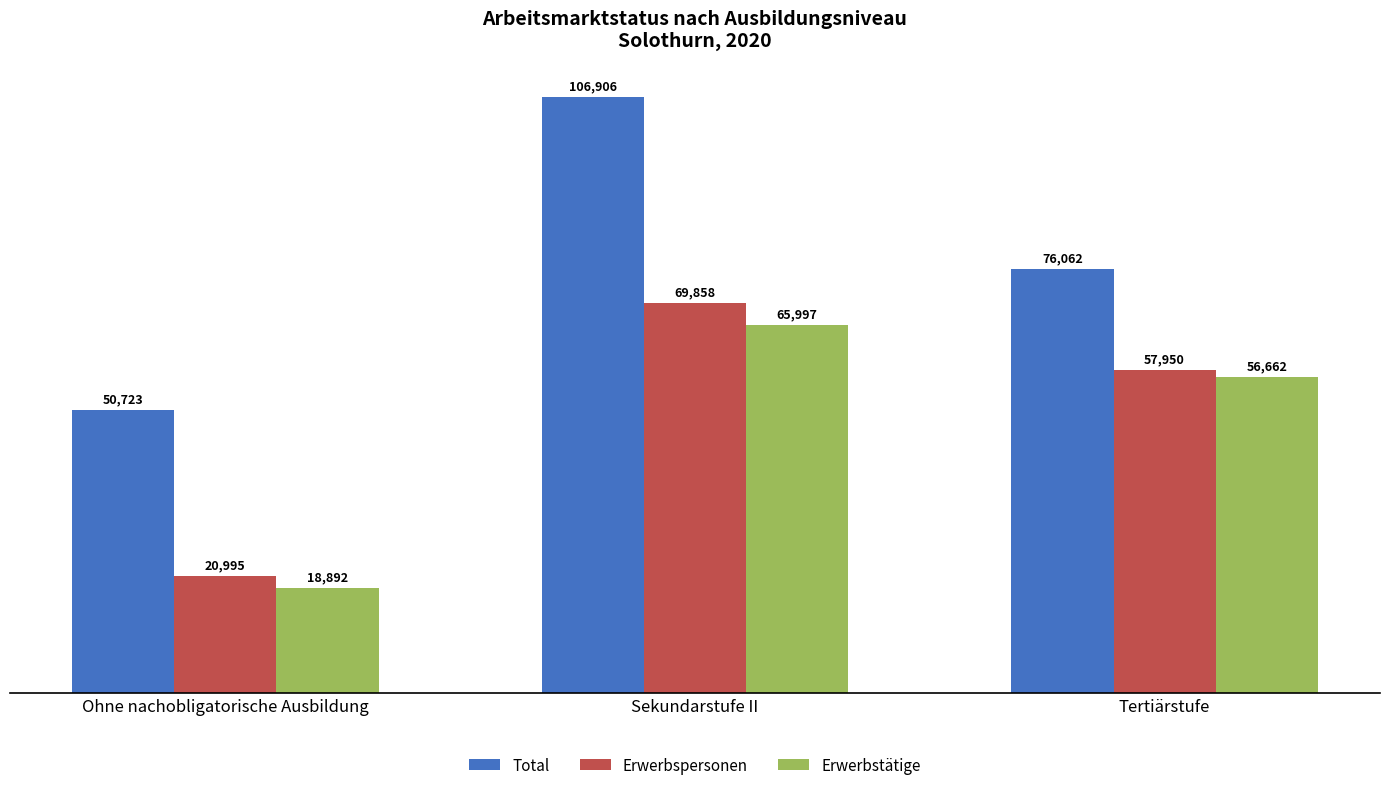

Is it true that Erwerbspersonen equals 4470.3 at Ohne nachobligatorische Ausbildung?

False